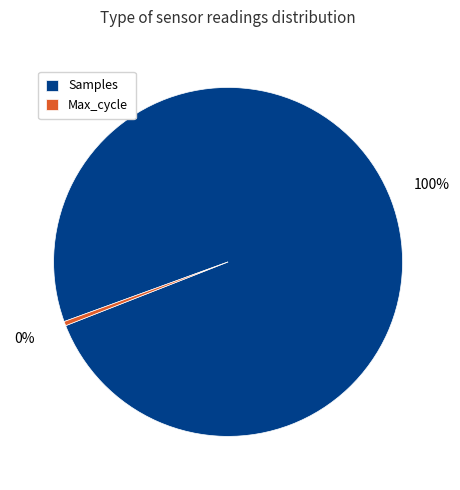

Which category has the smallest portion of the pie?

Max_cycle